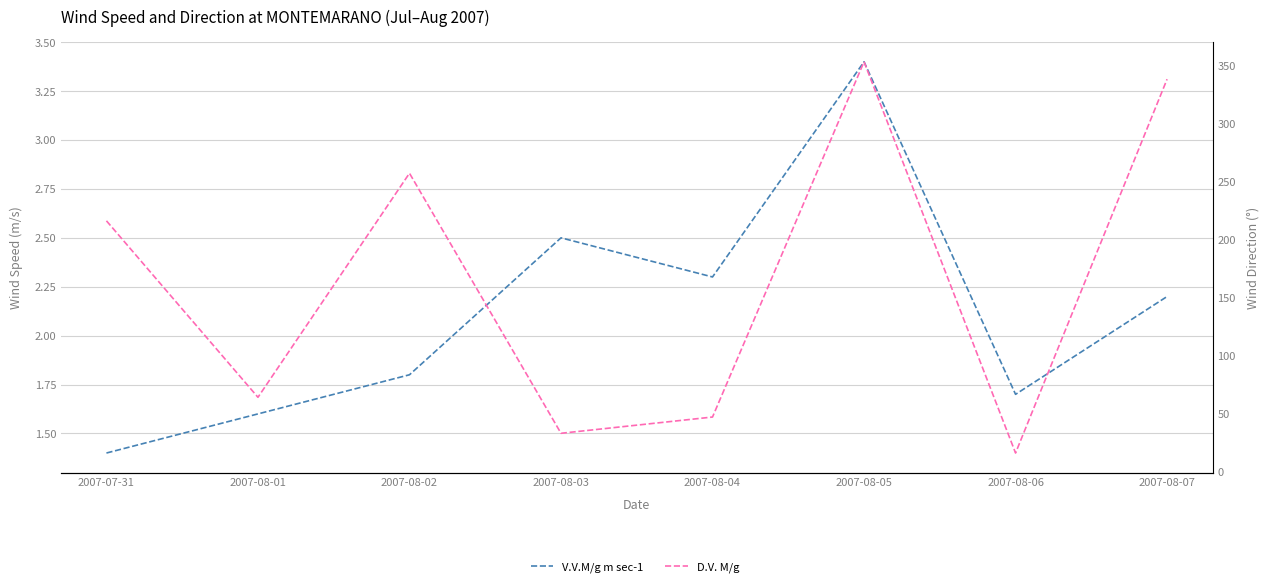

Reading right to left, transcribe all the data shown in this chart.

V.V.M/g m sec-1: 2007-08-07=2.2	2007-08-06=1.7	2007-08-05=3.4	2007-08-04=2.3	2007-08-03=2.5	2007-08-02=1.8	2007-08-01=1.6	2007-07-31=1.4
D.V. M/g: 2007-08-07=338.0	2007-08-06=16.0	2007-08-05=353.0	2007-08-04=47.0	2007-08-03=33.0	2007-08-02=257.0	2007-08-01=64.0	2007-07-31=216.0